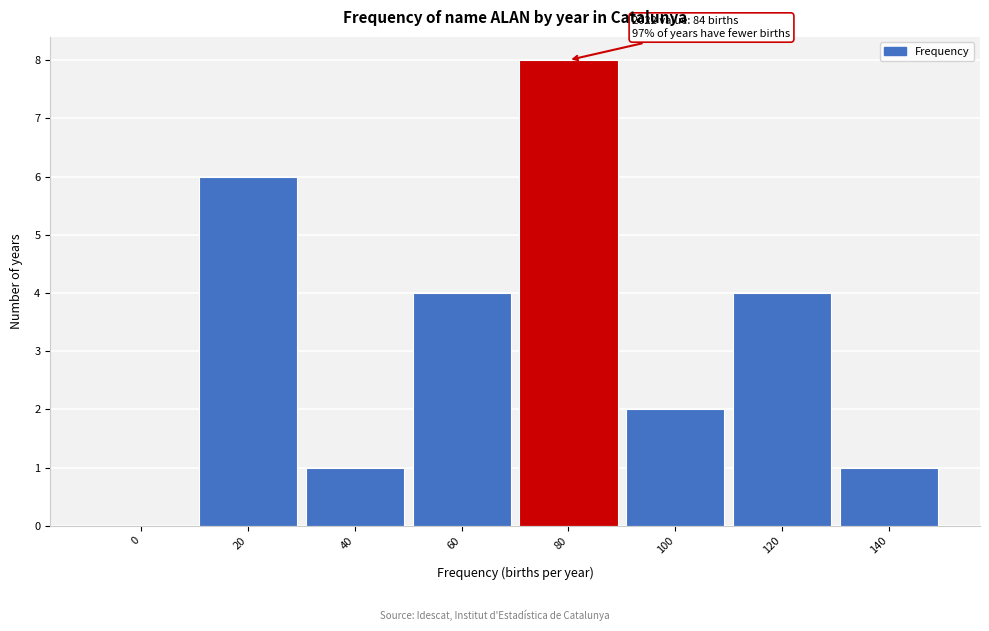

Reading right to left, list all the values displayed in this chart.

140=1	120=4	100=2	80=8	60=4	40=1	20=6	0=0